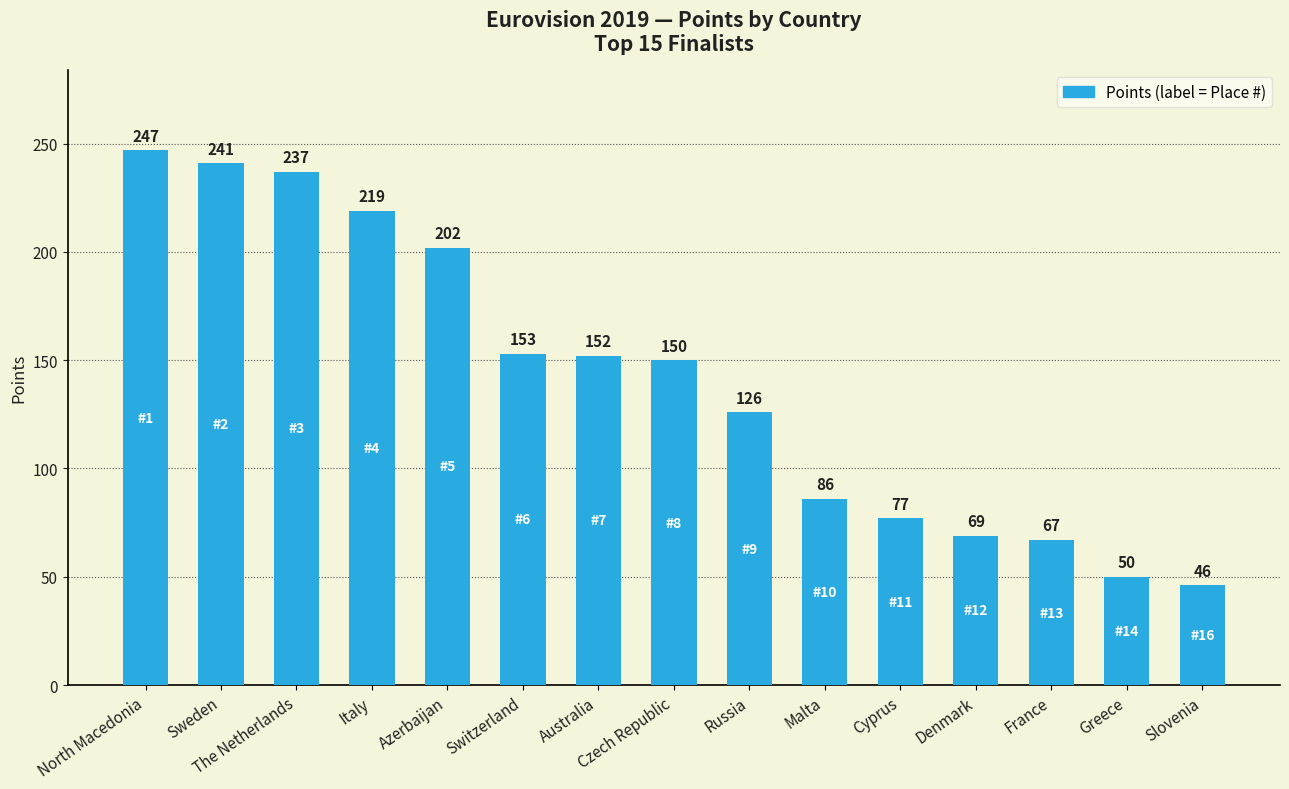

What is the change in value from The Netherlands to Denmark?

-168